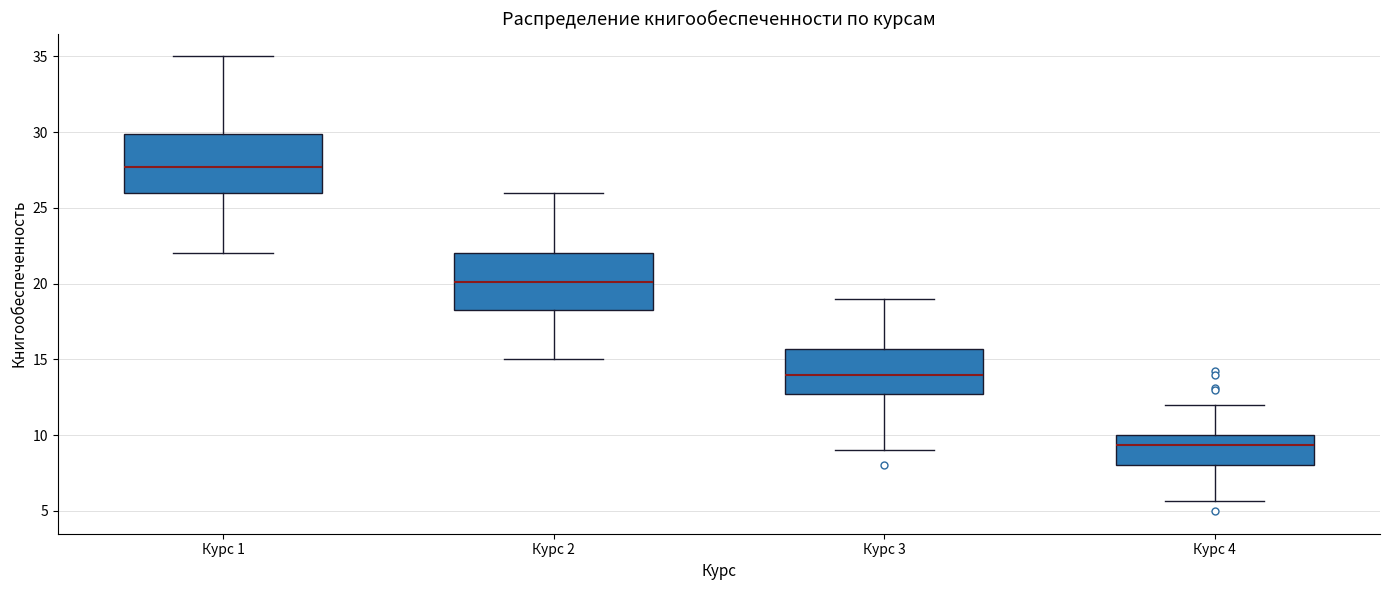

Reading left to right, transcribe this box plot: for each box, give where its median line is, the range the box spans, and where its two whiskers end, as read against the y-axis. The values are not printed on the chart, so give them approximately, as read against the axis.

Курс 1: median 27.5, box 26.0 to 30.0, whiskers 22.0 to 35.0
Курс 2: median 20.0, box 18.5 to 22.0, whiskers 15.0 to 26.0
Курс 3: median 14.0, box 12.5 to 15.5, whiskers 9.0 to 19.0
Курс 4: median 9.5, box 8.0 to 10.0, whiskers 5.5 to 12.0